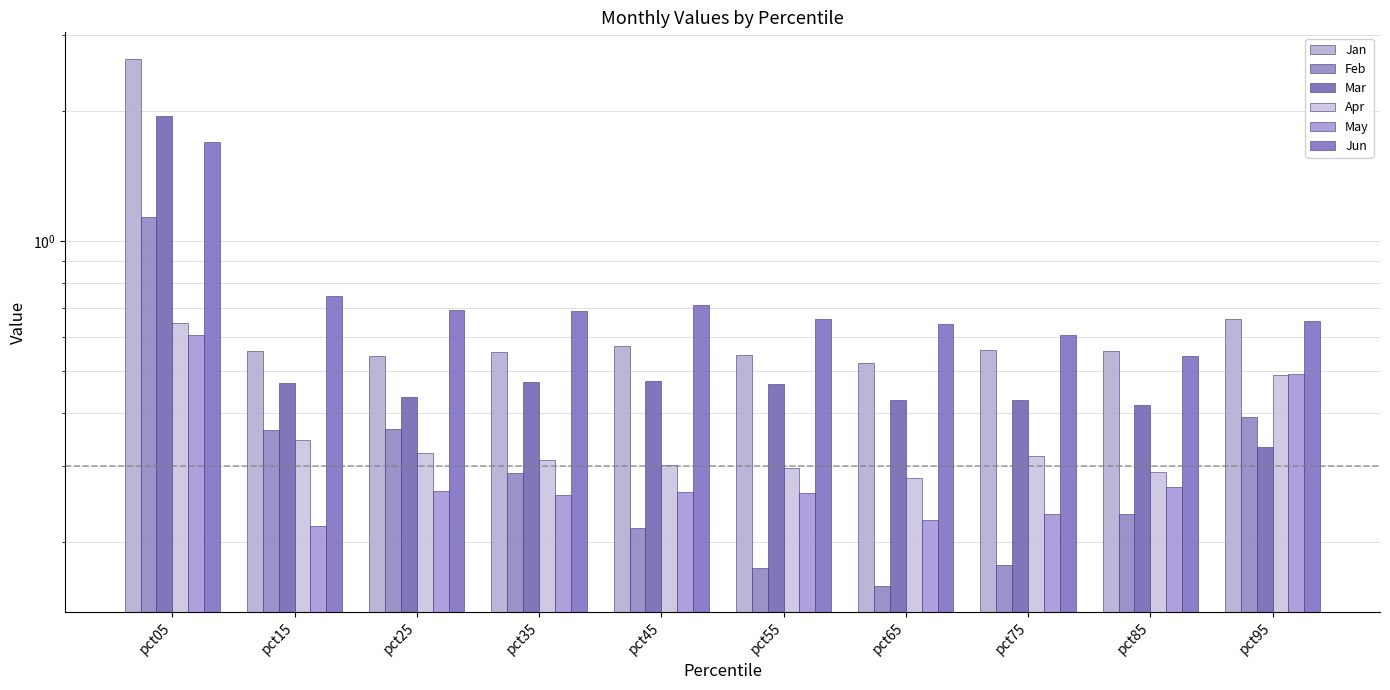

Which category has the lowest value in the Jan series?

pct65